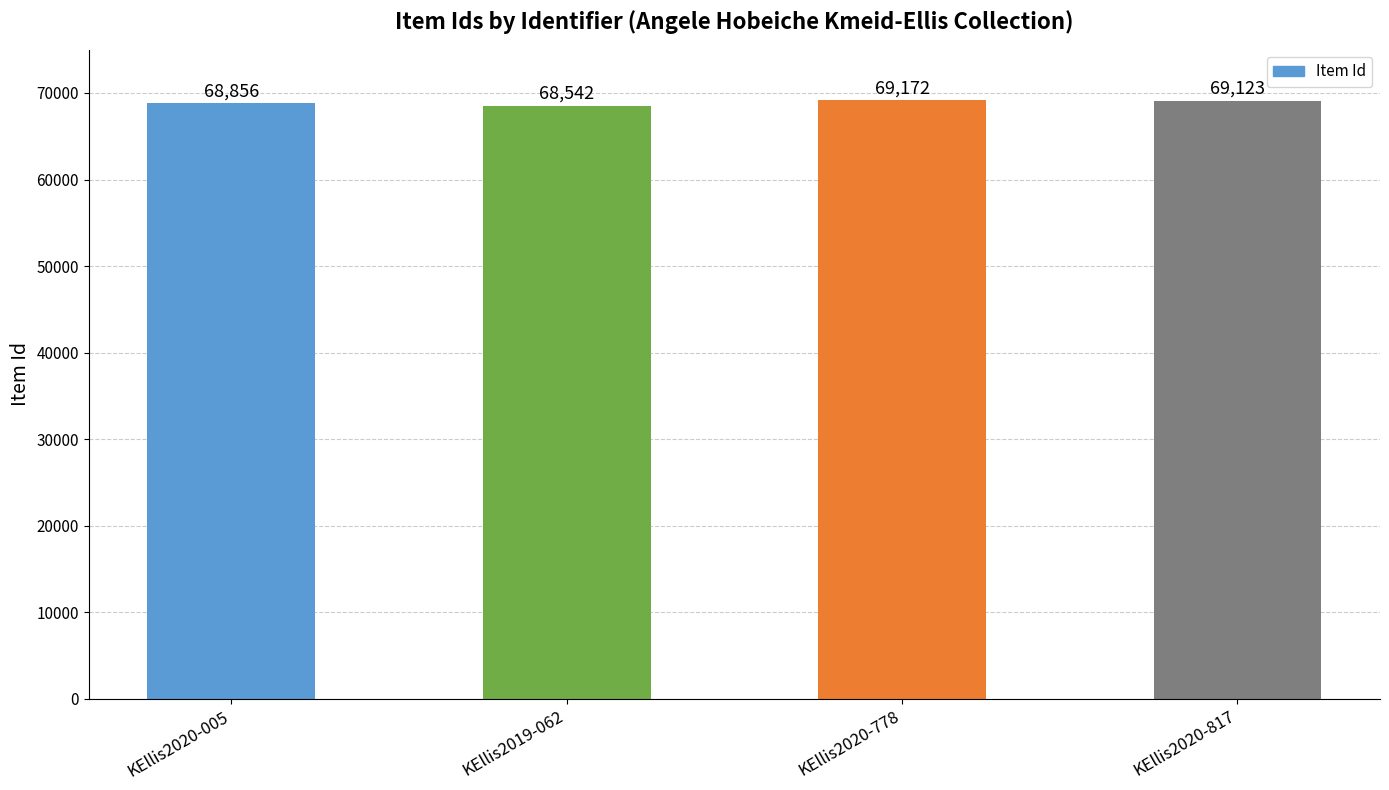

How many data points are less than 69123?

2